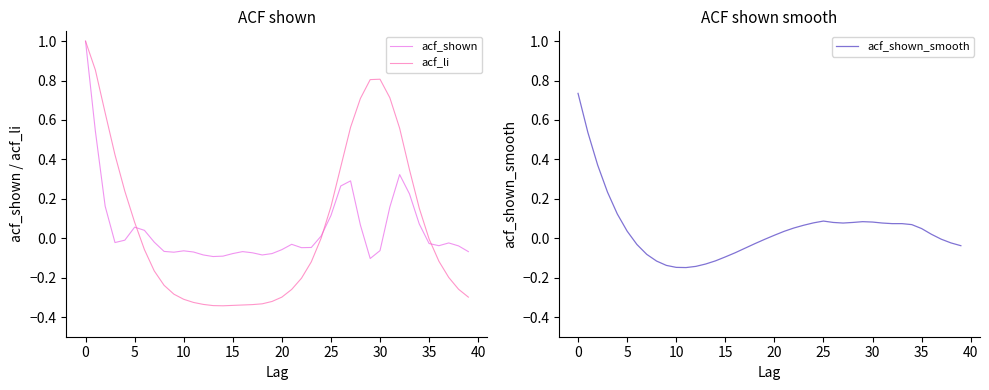

What is the lowest value of the acf_shown series?

-0.1